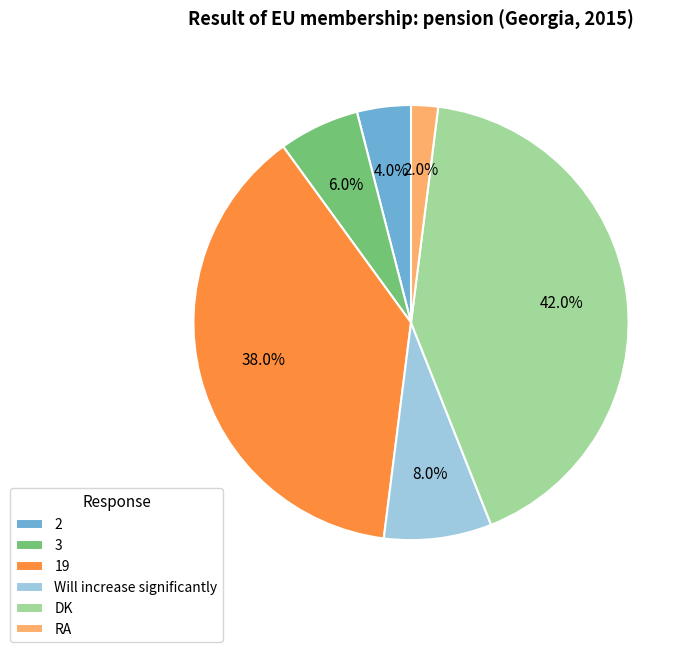

What percentage is NOT represented by 3?

94.0%